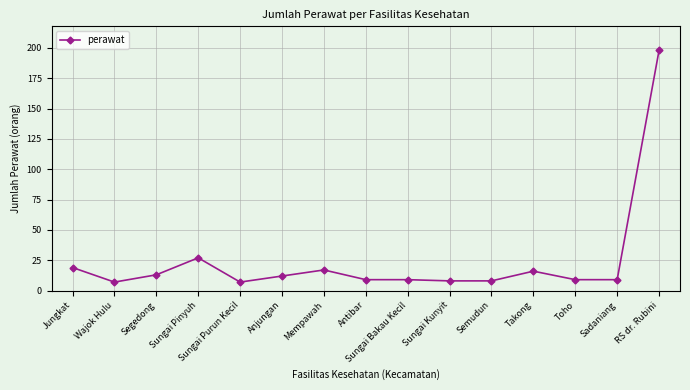

How many distinct data groups are displayed?

1